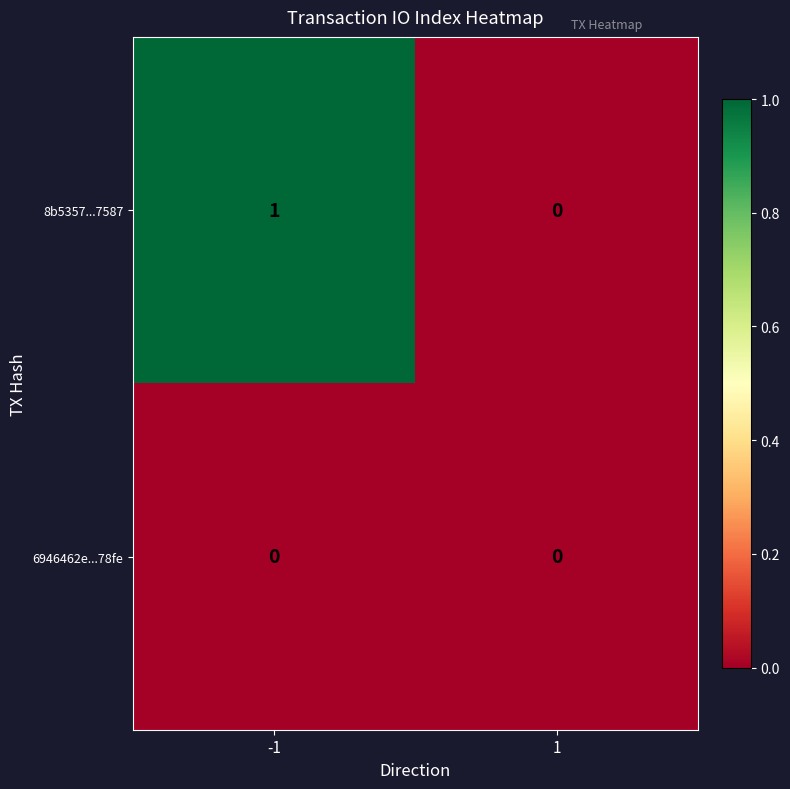

List the series in order of their overall mean, highest first.

8b5357...7587, 6946462e...78fe